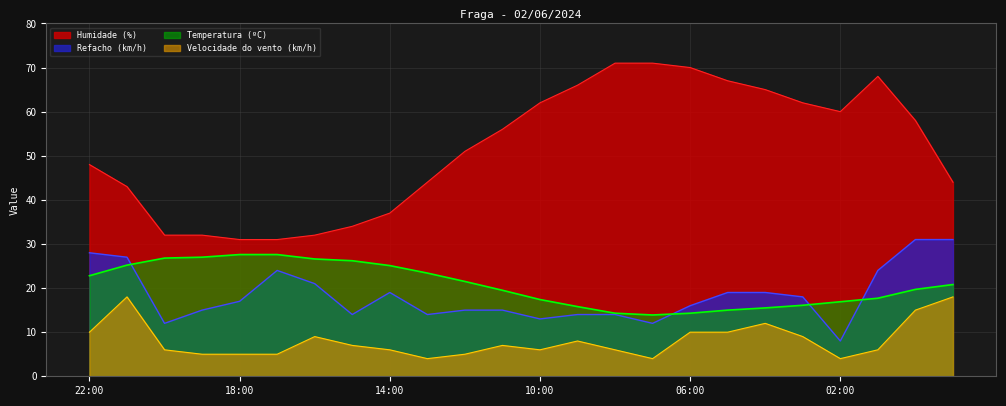

How many interior local valleys does the Refacho (km/h) series have?

6